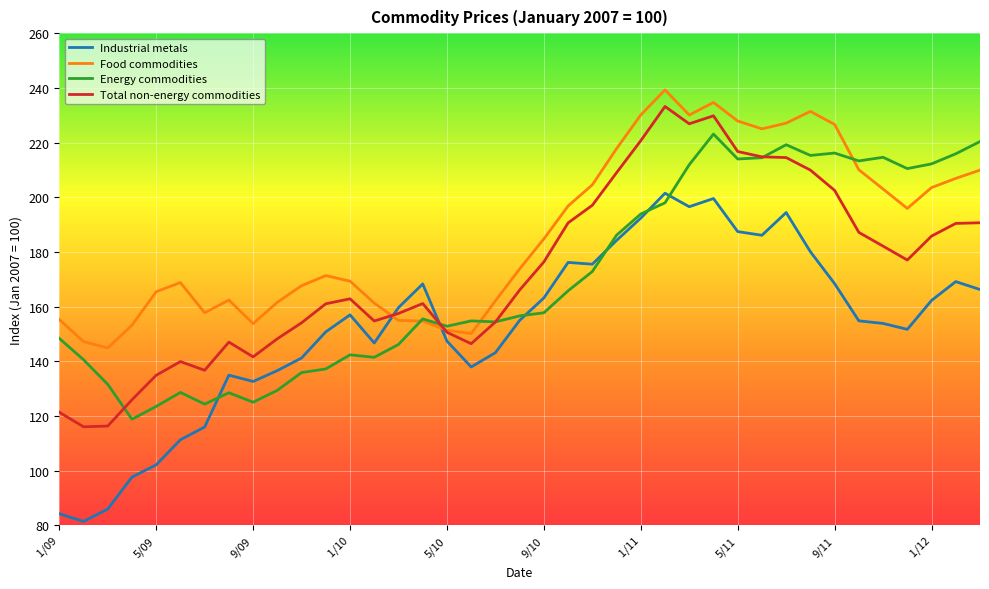

What is the highest value of the Industrial metals series?

201.5